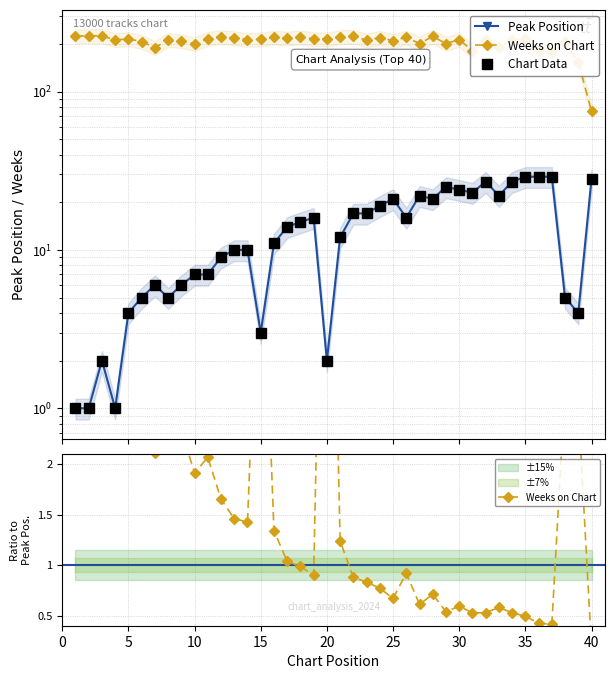

How many data points in Weeks on Chart are less than 1?

19